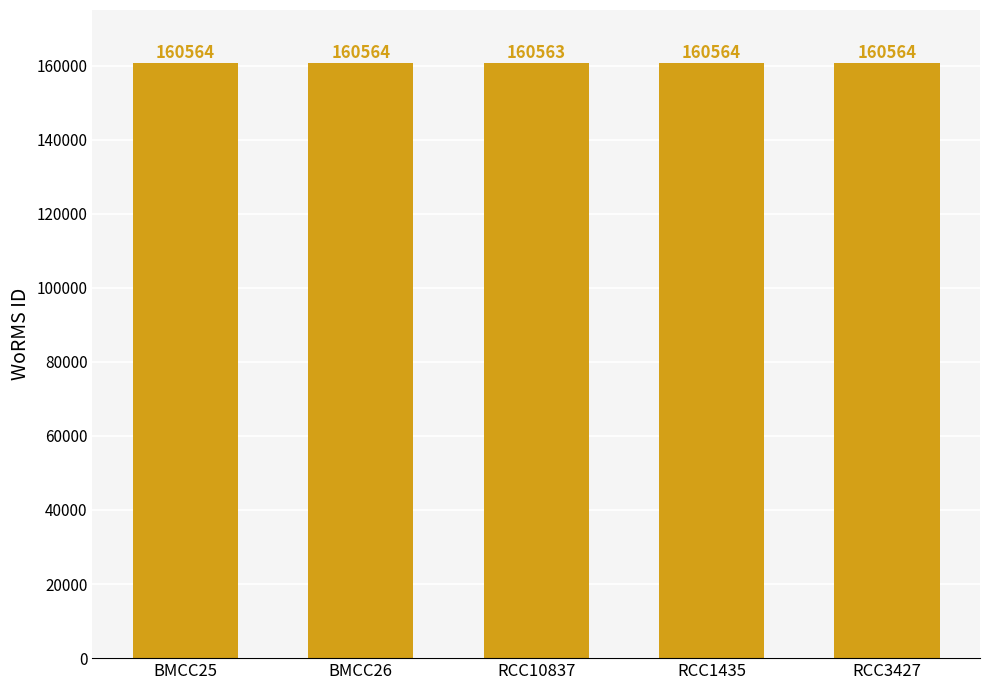

How many values are below 160564?

1